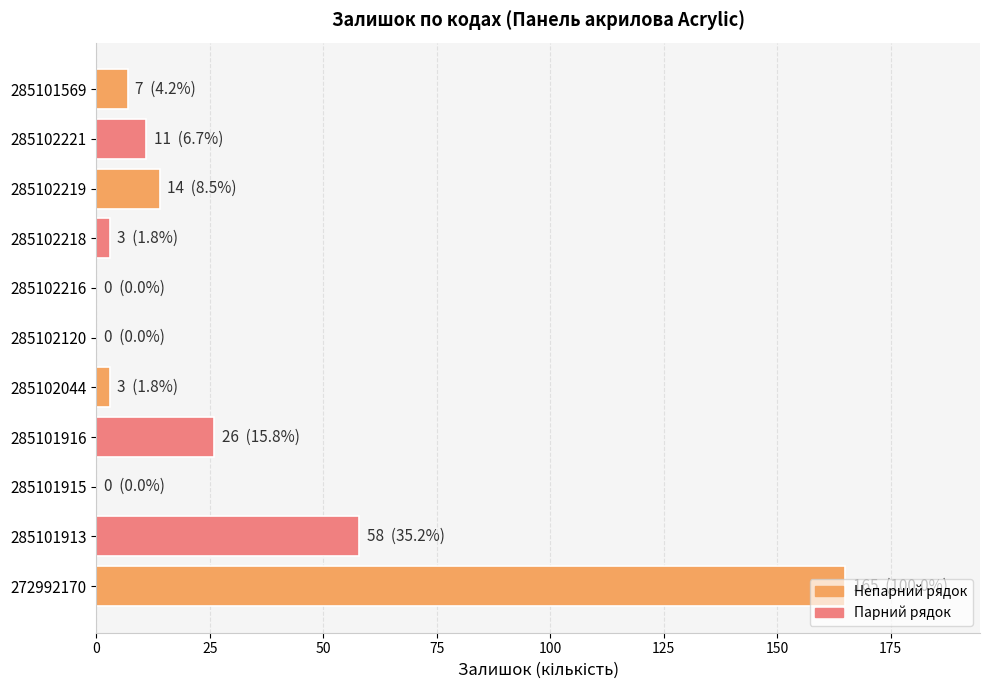

What is the average value?

26